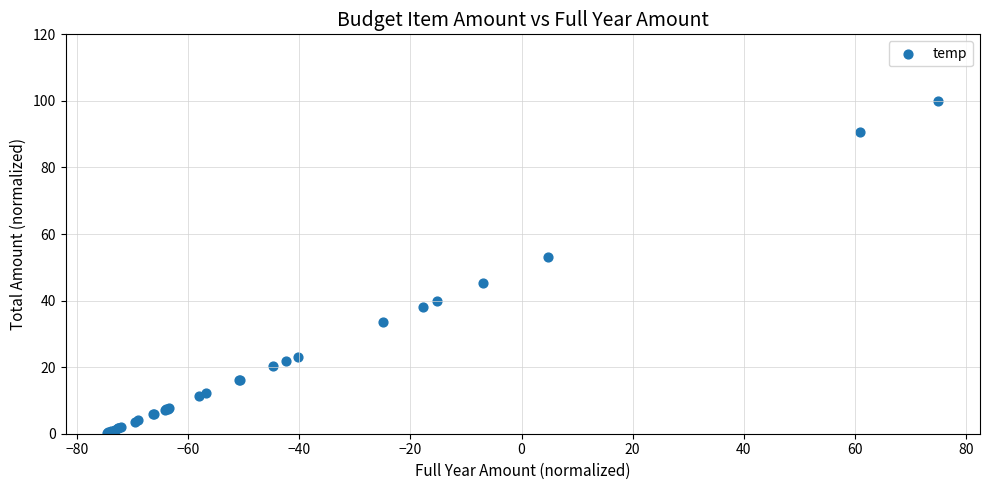

What Y value in the scatter plot is closest to 50?

53.2